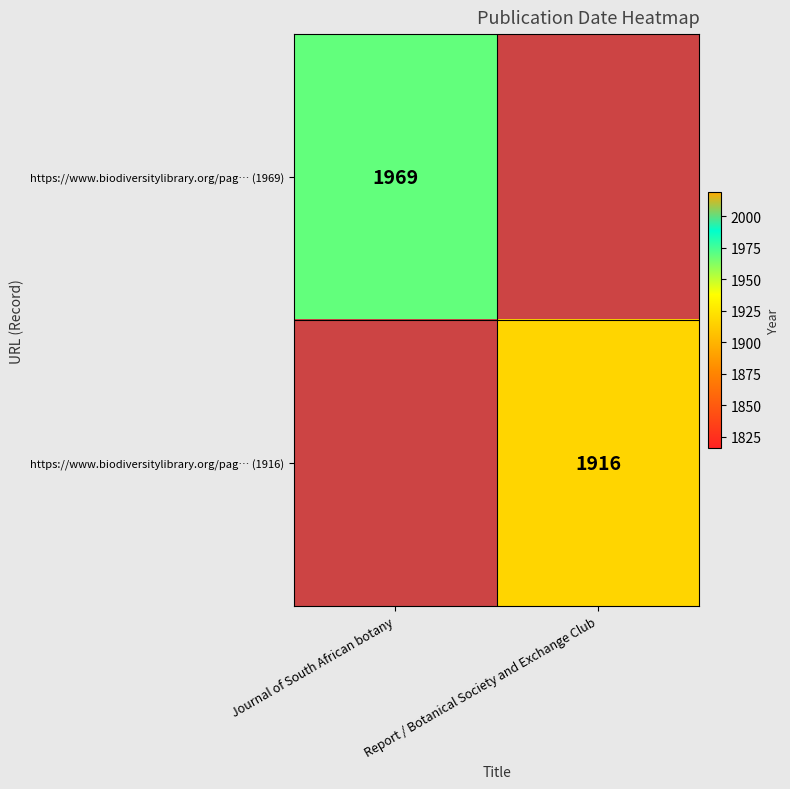

Is it true that https://www.biodiversitylibrary.org/pag… (1916) equals 427.8 at Report / Botanical Society and Exchange Club?

False